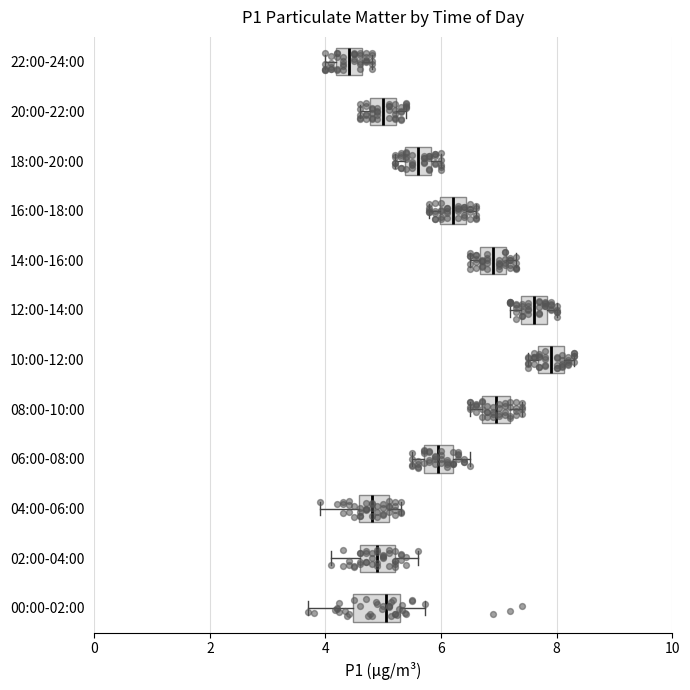

Reading bottom to top, transcribe this box plot: for each box, give where its median line is, the range the box spans, and where its two whiskers end, as read against the x-axis. The values are not printed on the chart, so give them approximately, as read against the axis.

00:00-02:00: median 5.0, box 4.4 to 5.2, whiskers 3.8 to 5.8
02:00-04:00: median 5.0, box 4.6 to 5.2, whiskers 4.2 to 5.6
04:00-06:00: median 4.8, box 4.6 to 5.2, whiskers 4.0 to 5.4
06:00-08:00: median 6.0, box 5.8 to 6.2, whiskers 5.6 to 6.6
08:00-10:00: median 7.0, box 6.8 to 7.2, whiskers 6.6 to 7.4
10:00-12:00: median 8.0, box 7.6 to 8.2, whiskers 7.6 (just left of the box's left edge) to 8.4
12:00-14:00: median 7.6, box 7.4 to 7.8, whiskers 7.2 to 8.0
14:00-16:00: median 7.0, box 6.6 to 7.2, whiskers 6.6 (just left of the box's left edge) to 7.4
16:00-18:00: median 6.2, box 6.0 to 6.4, whiskers 5.8 to 6.6
18:00-20:00: median 5.6, box 5.4 to 5.8, whiskers 5.2 to 6.0
20:00-22:00: median 5.0, box 4.8 to 5.2, whiskers 4.6 to 5.4
22:00-24:00: median 4.4, box 4.2 to 4.6, whiskers 4.0 to 4.8